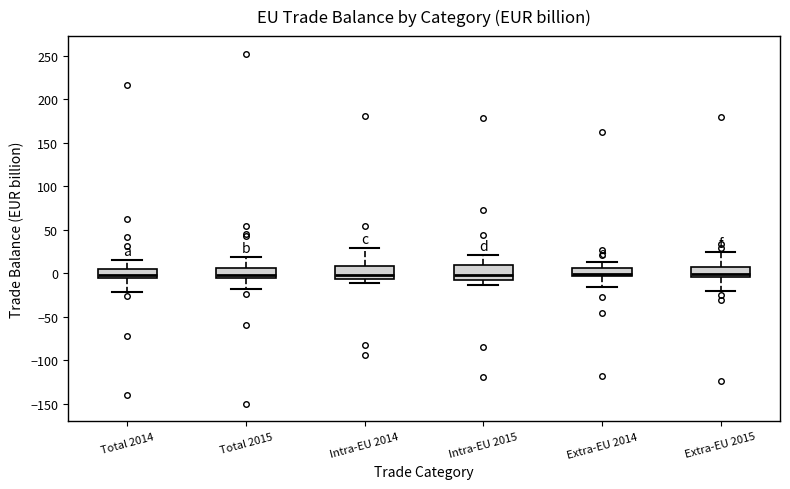

Reading left to right, read every box against the y-axis: the position of its median line, the range the box covers, and the ends of its whiskers. The values are not printed on the chart, so give them approximately, as read against the axis.

Total 2014: median 0, box -5 to 5, whiskers -20 to 15
Total 2015: median 0, box -5 to 5, whiskers -20 to 20
Intra-EU 2014: median 0, box -5 to 10, whiskers -10 to 30
Intra-EU 2015: median 0, box -10 to 10, whiskers -15 to 20
Extra-EU 2014: median 0, box -5 to 5, whiskers -15 to 15
Extra-EU 2015: median 0, box -5 to 10, whiskers -20 to 25